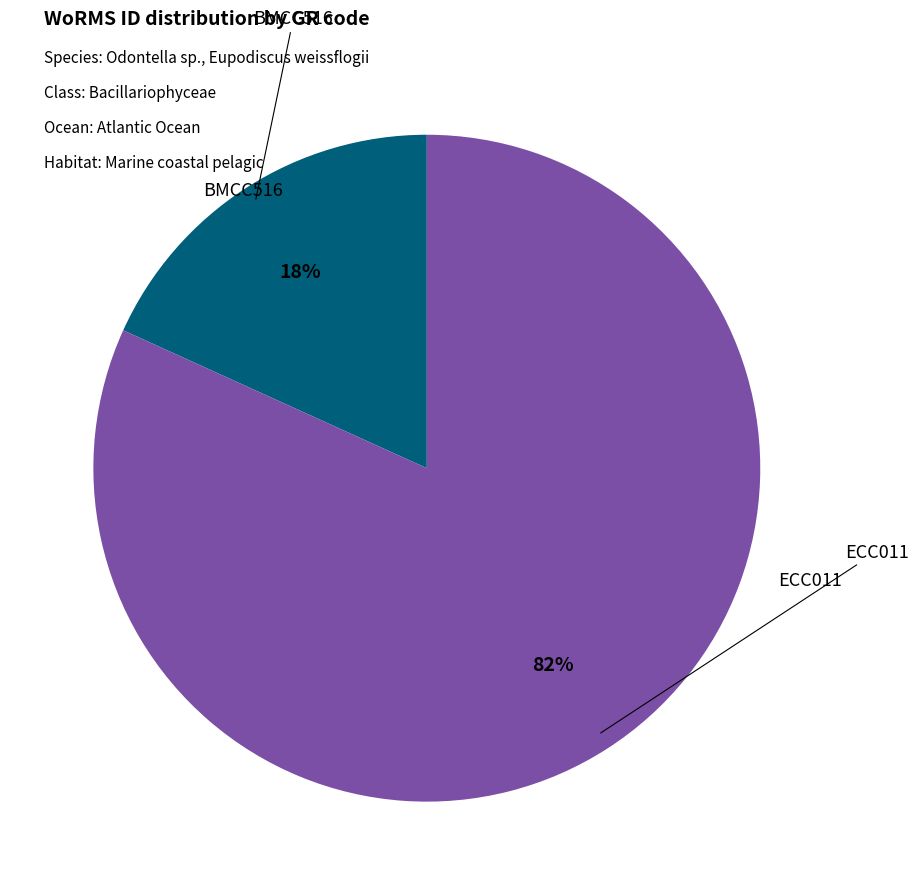

To the nearest percent, what is the average slice percentage?

50%